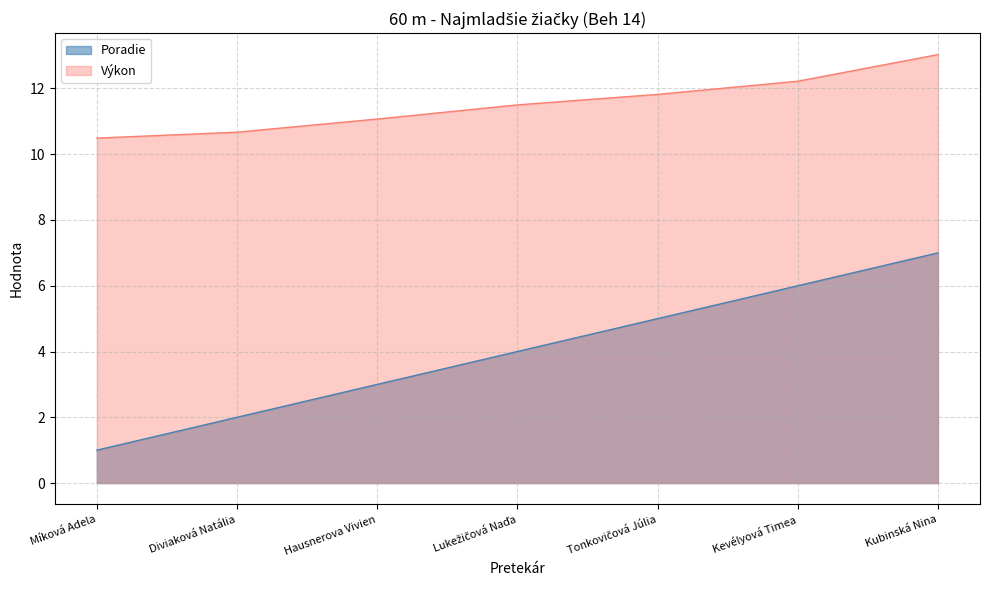

What is the difference between the maximum and minimum values in the Výkon series?

2.5